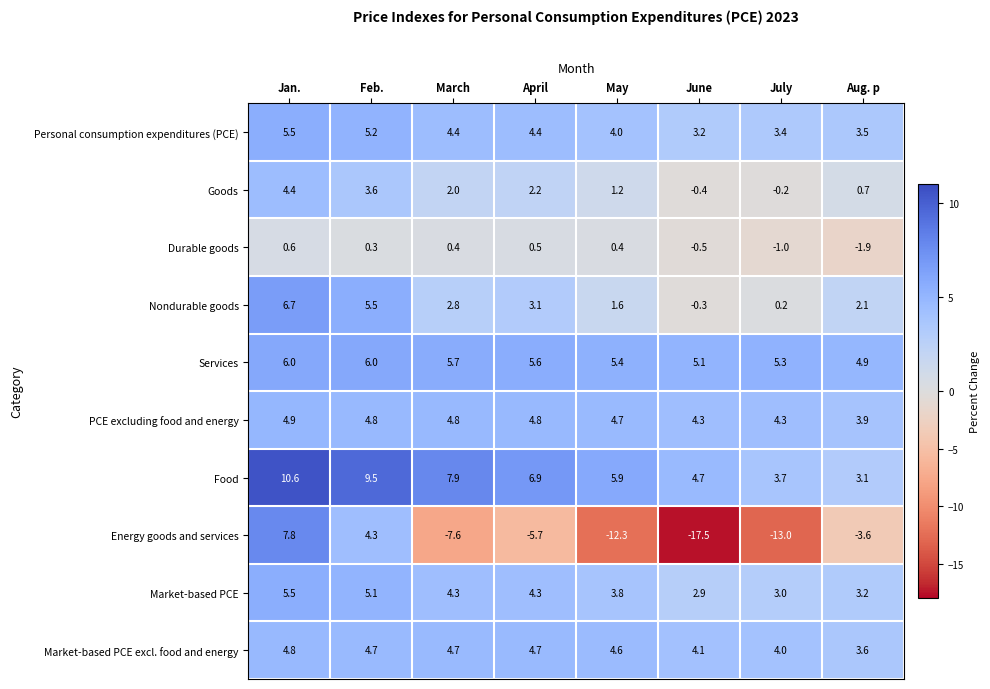

What is the difference between the maximum and second lowest values in the Services series?

0.9